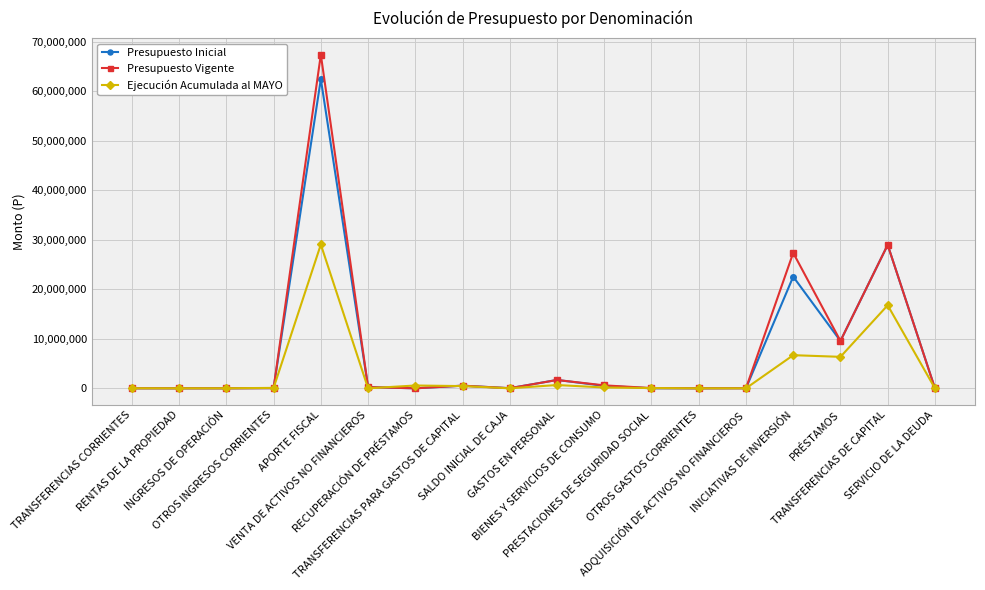

True or false: Presupuesto Inicial has more than 0 interior local peaks.

True